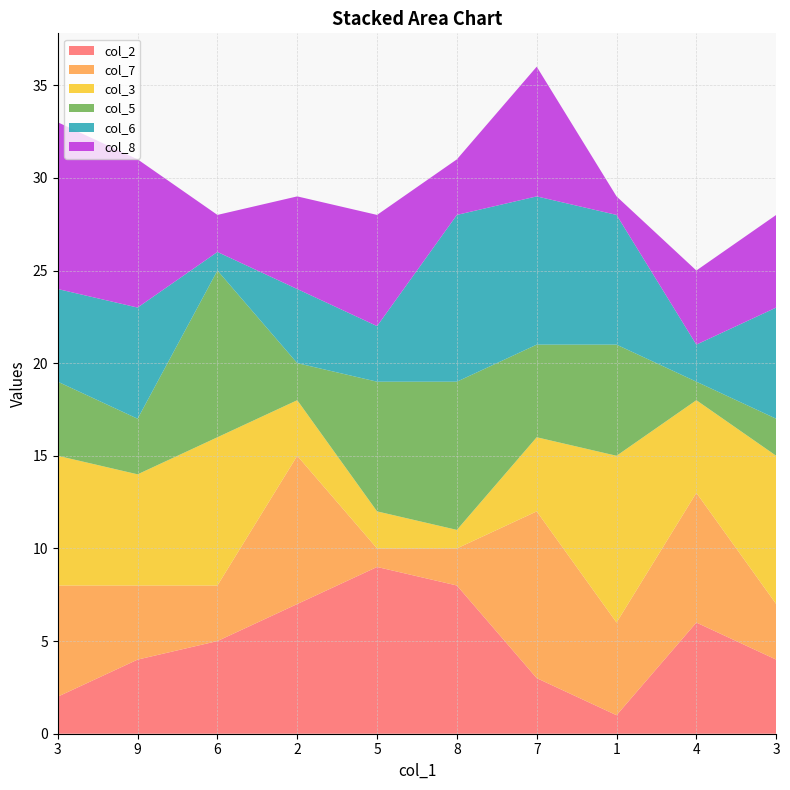

Reading left to right, what are all the values shown in this chart?

col_2: 2	4	5	7	9	8	3	1	6	4
col_7: 6	4	3	8	1	2	9	5	7	3
col_3: 7	6	8	3	2	1	4	9	5	8
col_5: 4	3	9	2	7	8	5	6	1	2
col_6: 5	6	1	4	3	9	8	7	2	6
col_8: 9	8	2	5	6	3	7	1	4	5